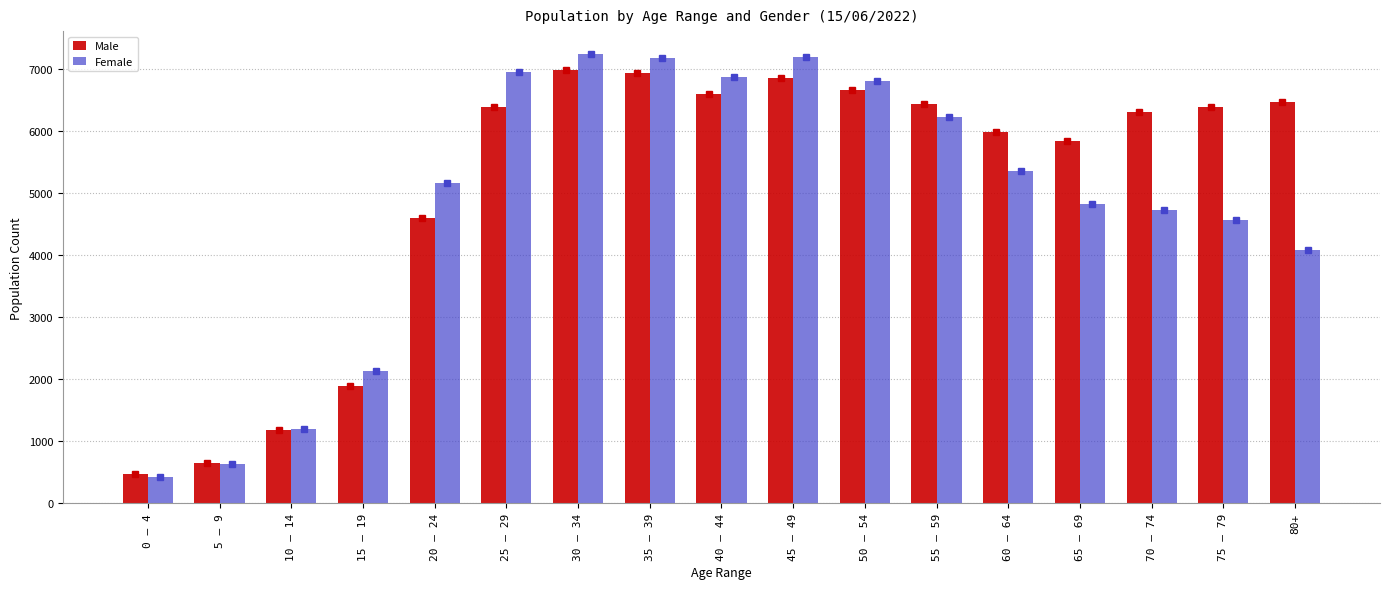

The value of Female at 0 – 4 is 187.8. True or false?

False